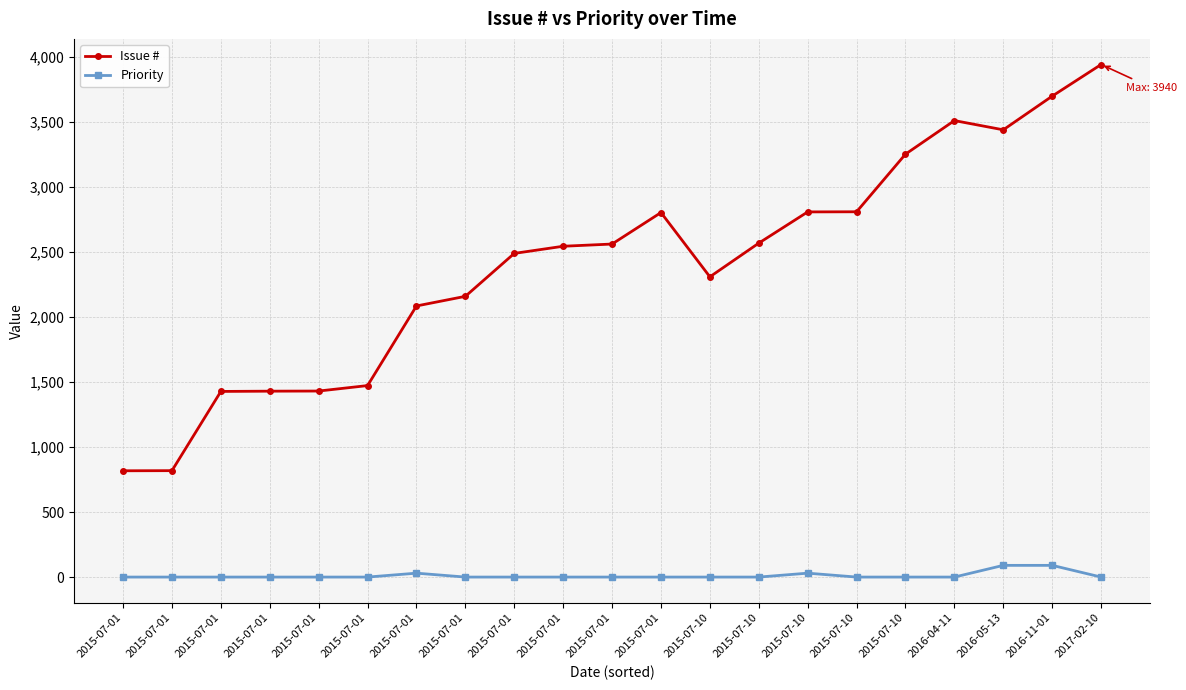

What value does the Issue # series have at 2015-07-01, to the nearest 50?

1450